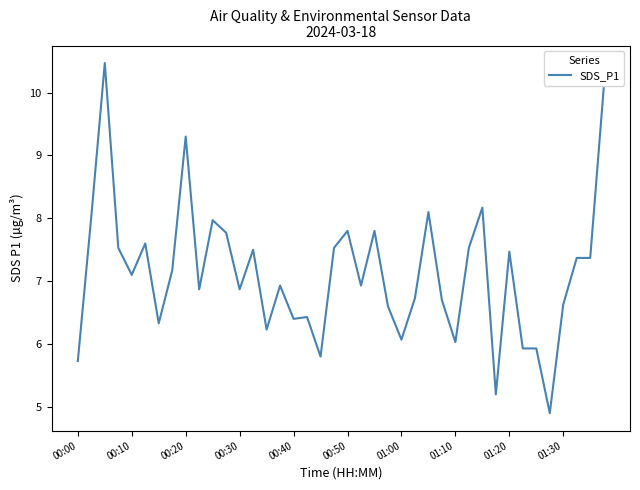

What is the sum of all values?

284.9